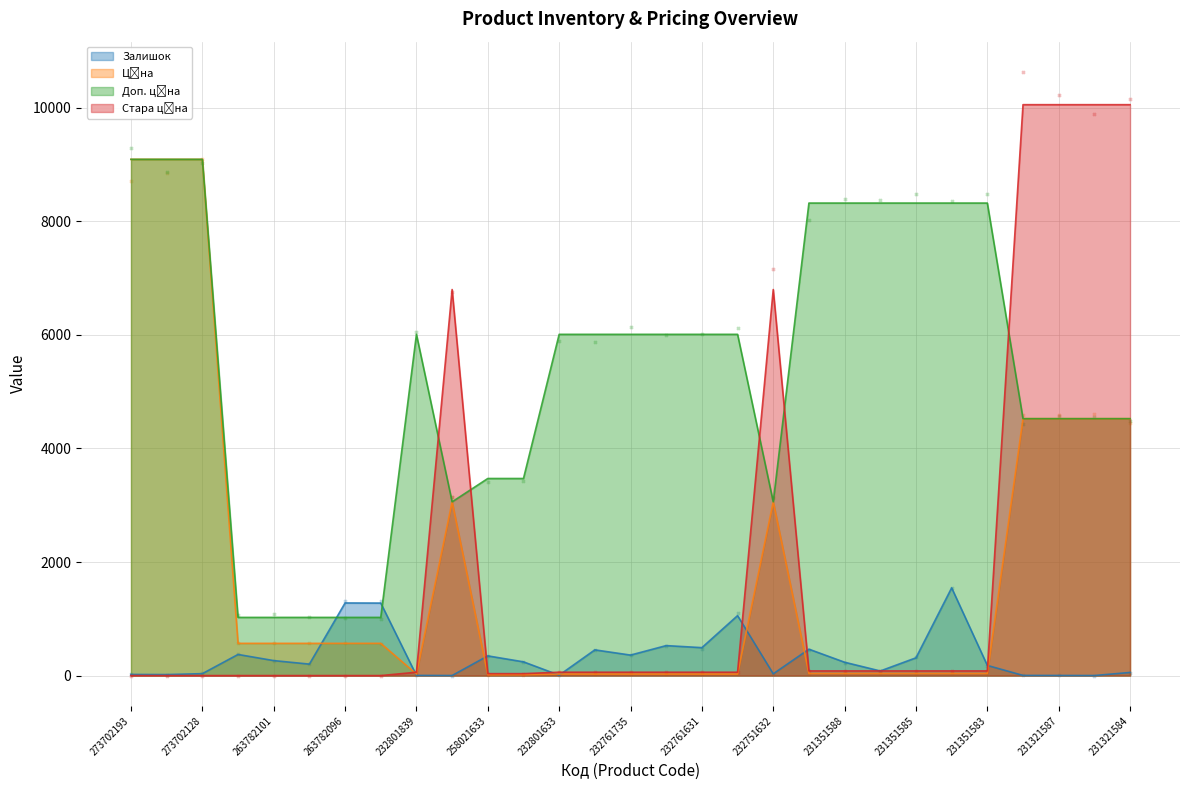

At which category is the sum across all series the highest?

231321584